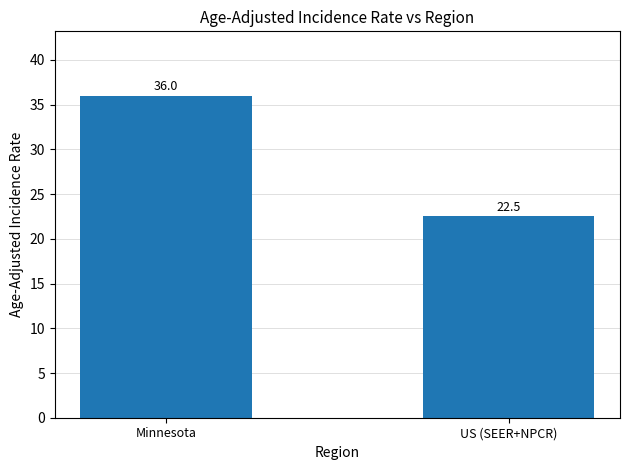

Rank the categories by value from highest to lowest.

Minnesota, US (SEER+NPCR)